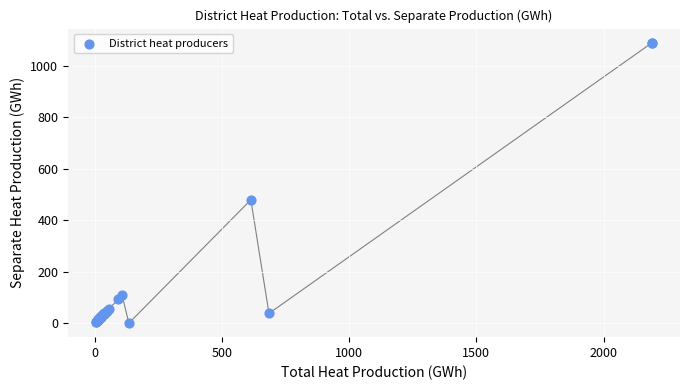

What Y value in the scatter plot is closest to 545?

479.5